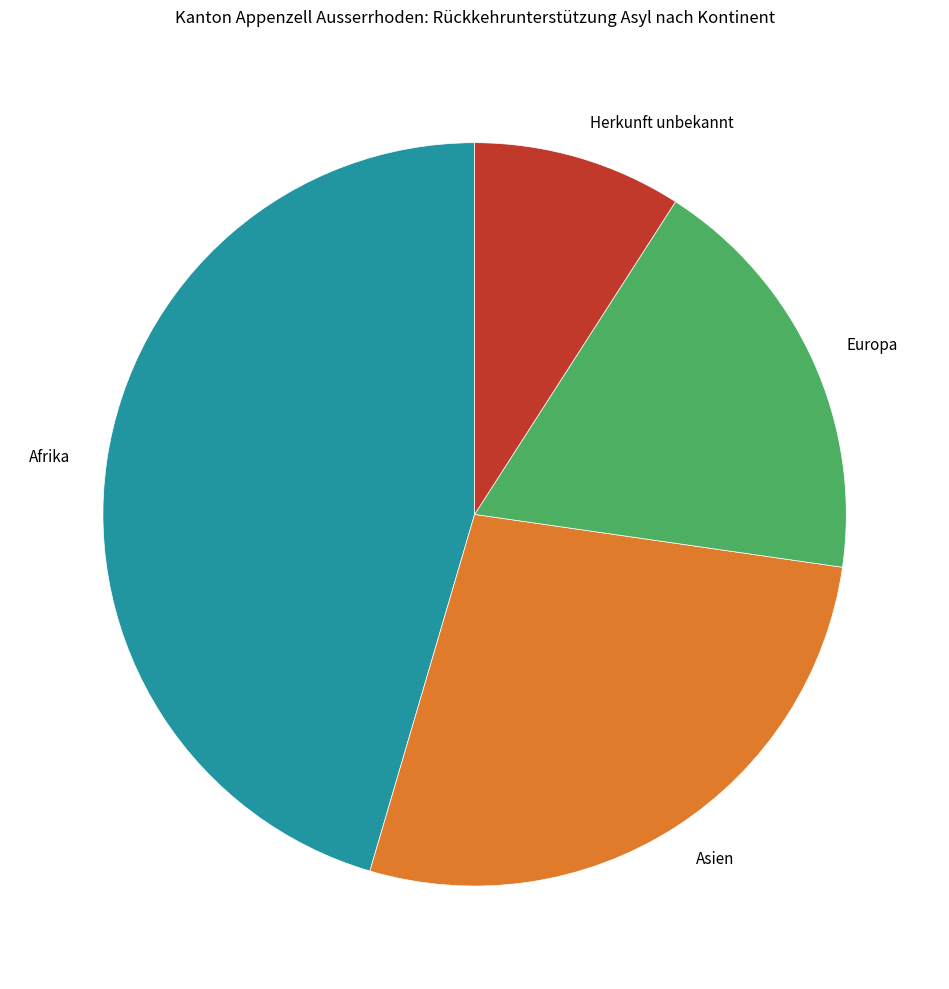

Rank the categories by value from highest to lowest.

Afrika, Asien, Europa, Herkunft unbekannt